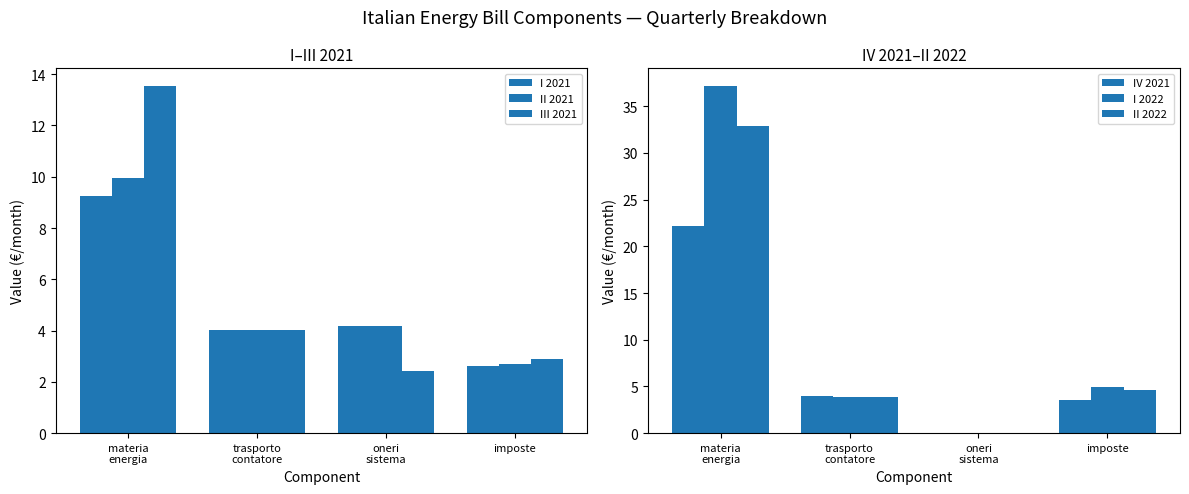

At which label does I 2022 first exceed 4?

materia
energia